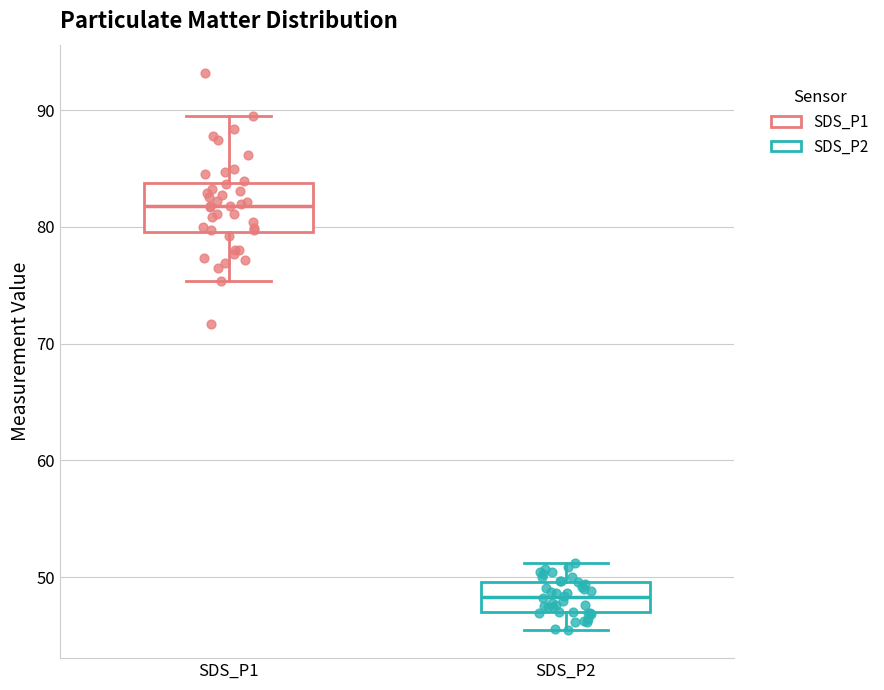

Reading left to right, transcribe this box plot: for each box, give where its median line is, the range the box spans, and where its two whiskers end, as read against the y-axis. The values are not printed on the chart, so give them approximately, as read against the axis.

SDS_P1: median 82, box 80 to 84, whiskers 75 to 90
SDS_P2: median 48, box 47 to 50, whiskers 45 to 51